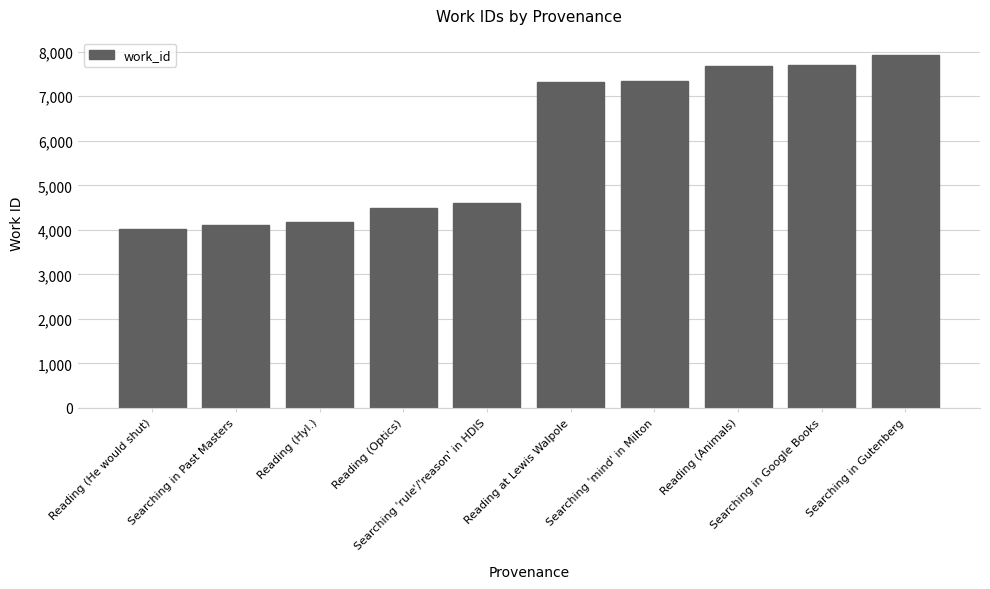

What is the maximum value shown in the chart?

7919